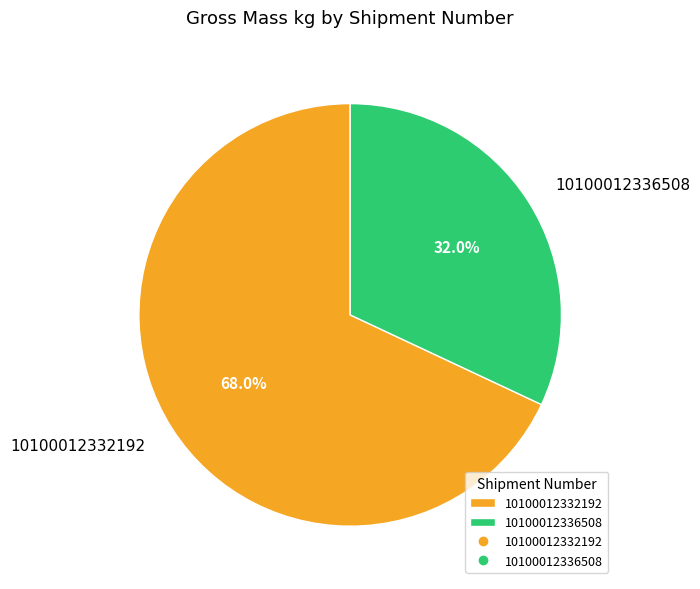

Which category has the biggest portion of the pie?

10100012332192